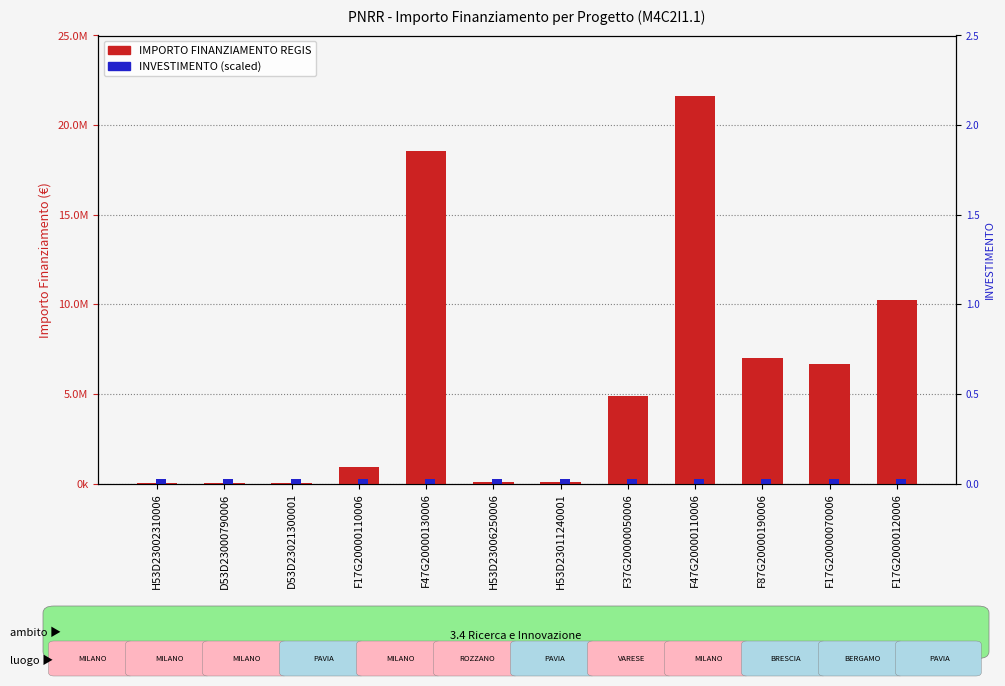

Reading right to left, what are all the values shown in this chart?

IMPORTO FINANZIAMENTO REGIS: F17G20000120006=10267188.0	F17G20000070006=6664665.0	F87G20000190006=7024917.0	F47G20000110006=21615132.0	F37G20000050006=4863405.0	H53D23011240001=96064.0	H53D23006250006=62062.4	F47G20000130006=18552987.0	F17G20000110006=900630.0	D53D23021300001=25552.0	D53D23000790006=36123.8	H53D23002310006=54144.9
INVESTIMENTO (scaled): F17G20000120006=261543.1	F17G20000070006=261543.1	F87G20000190006=261543.1	F47G20000110006=261543.1	F37G20000050006=261543.1	H53D23011240001=261543.1	H53D23006250006=261543.1	F47G20000130006=261543.1	F17G20000110006=261543.1	D53D23021300001=261543.1	D53D23000790006=261543.1	H53D23002310006=261543.1